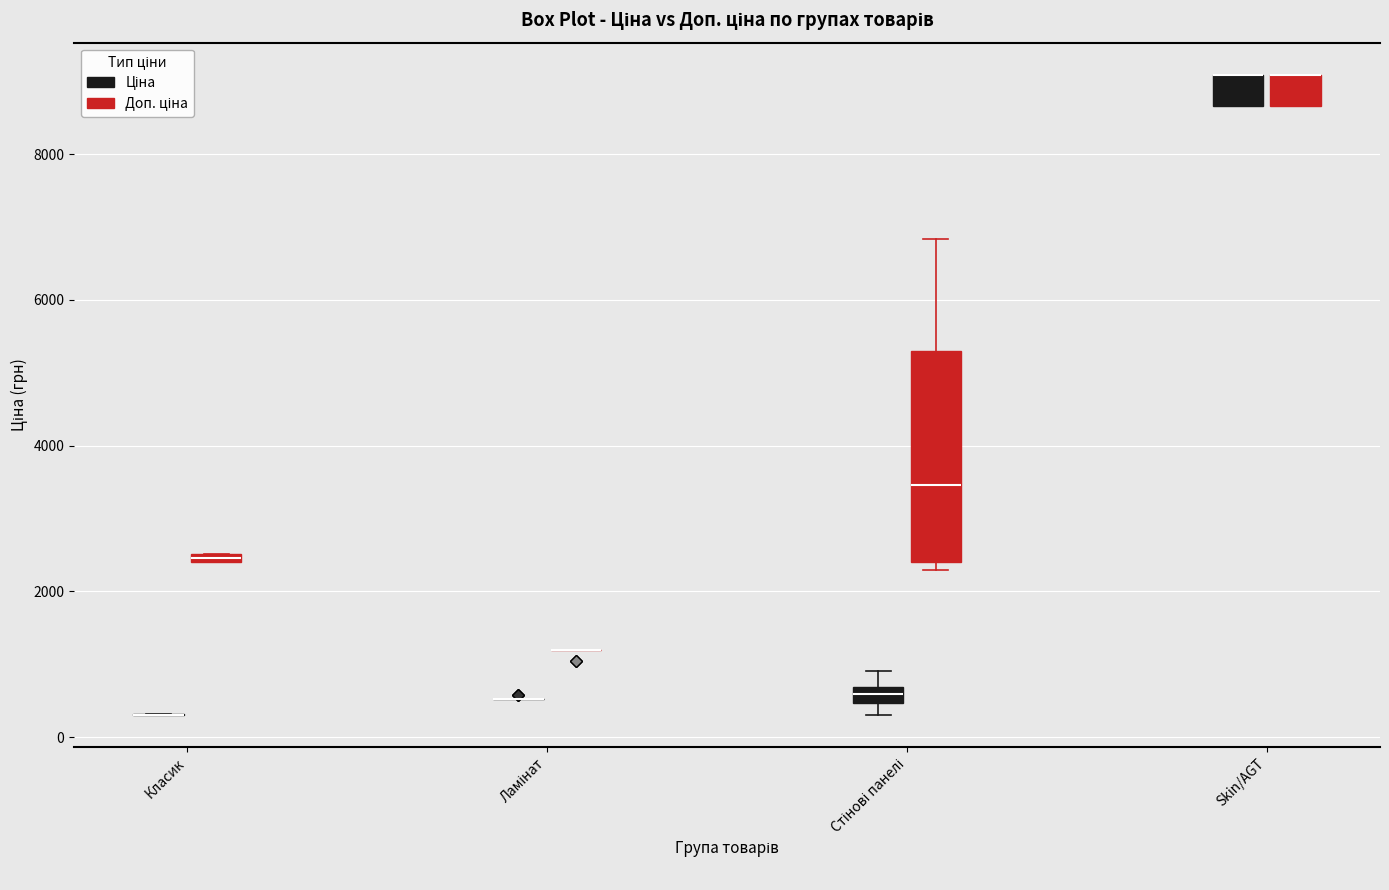

Which box is the tallest, from its lower edge to its upper edge?

Стінові панелі (Доп. ціна)